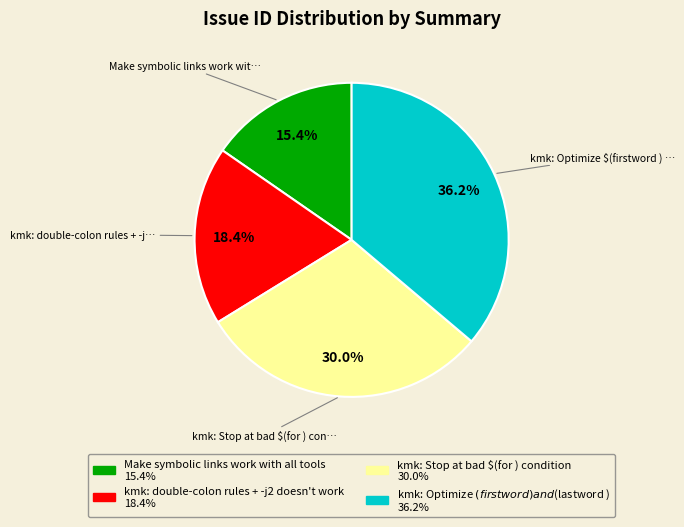

Does any single category account for the majority?

No